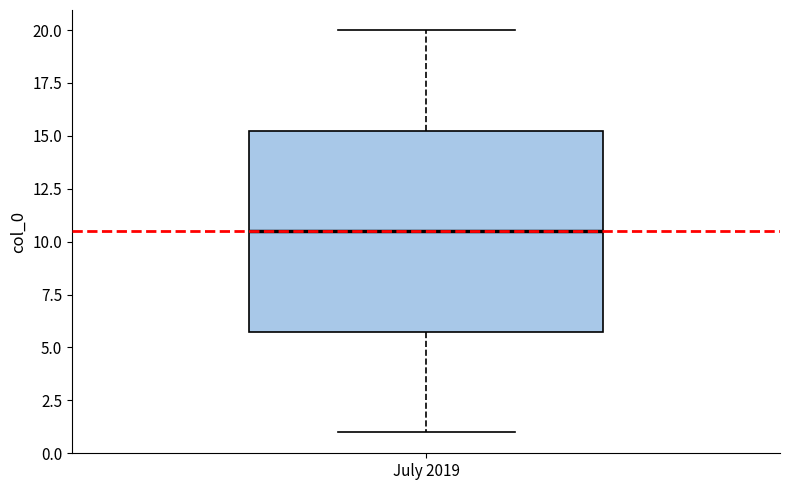

Read this box plot against the y-axis: the position of the median line, the range covered by the box, and the ends of both whiskers. The values are not printed on the chart, so give them approximately, as read against the axis.

median 10.5, box 6.0 to 15.5, whiskers 1.0 to 20.0